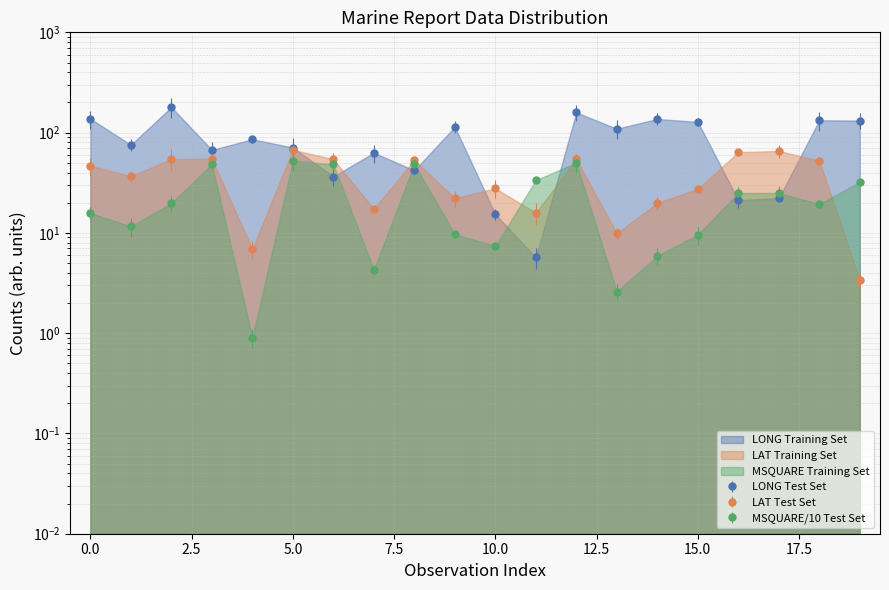

Which category has the lowest value in the LONG series?

11